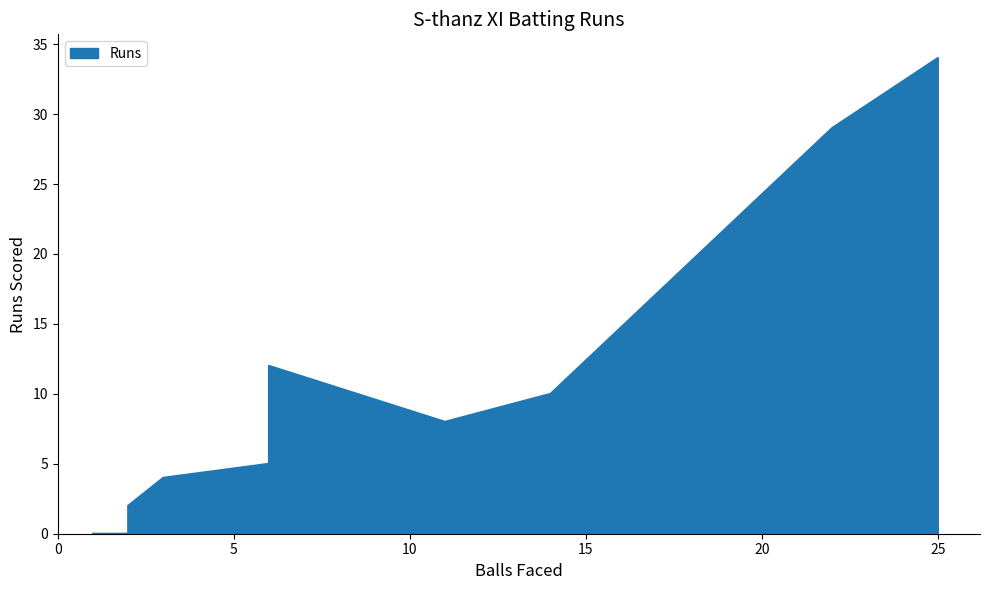

What is the maximum value shown in the chart?

34